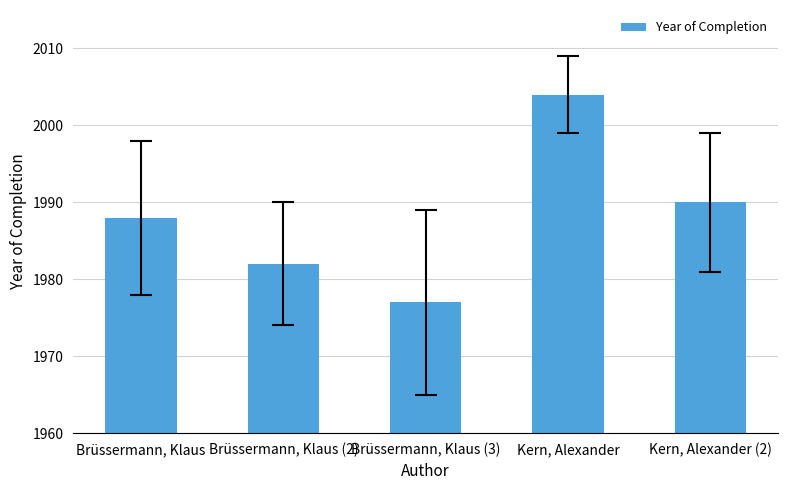

Reading left to right, what are all the values shown in this chart?

1988	1982	1977	2004	1990